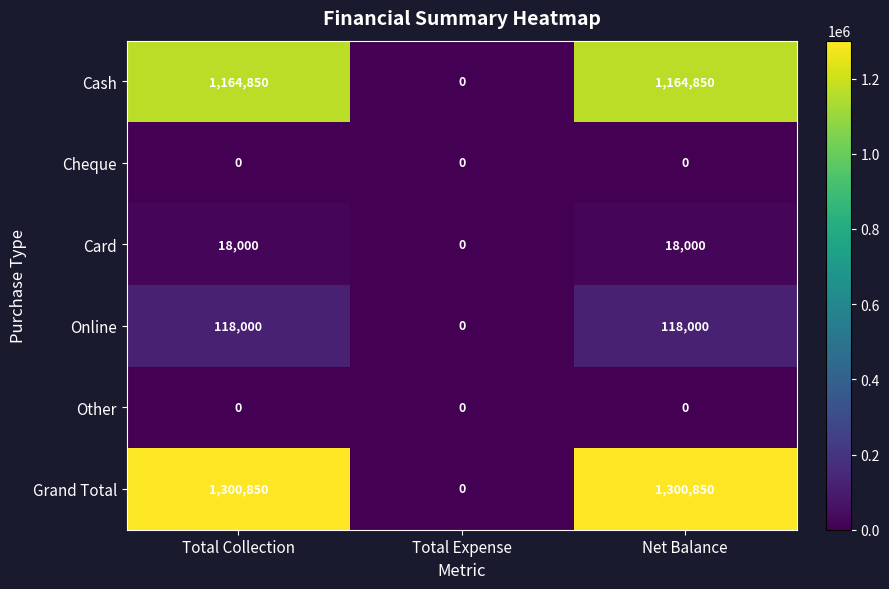

What is the difference between the highest and lowest values at Total Collection?

1300850